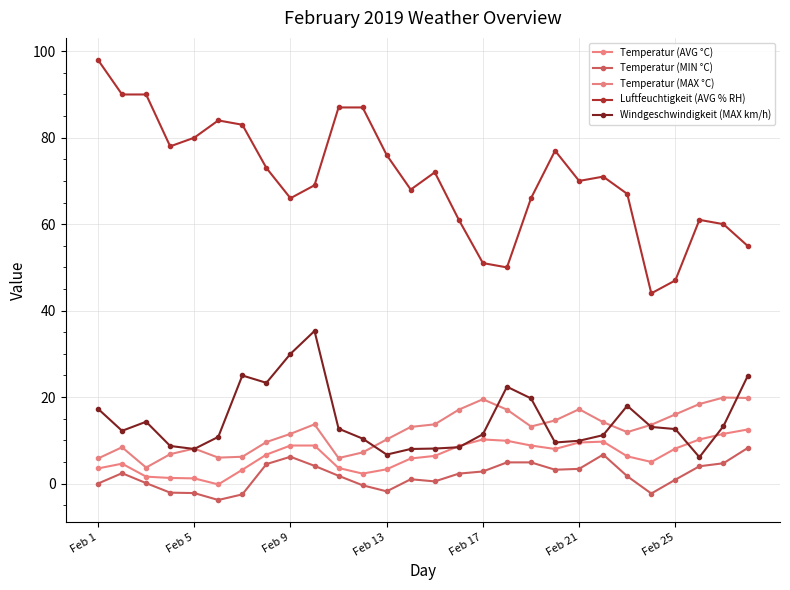

How many lines are shown in the chart?

5